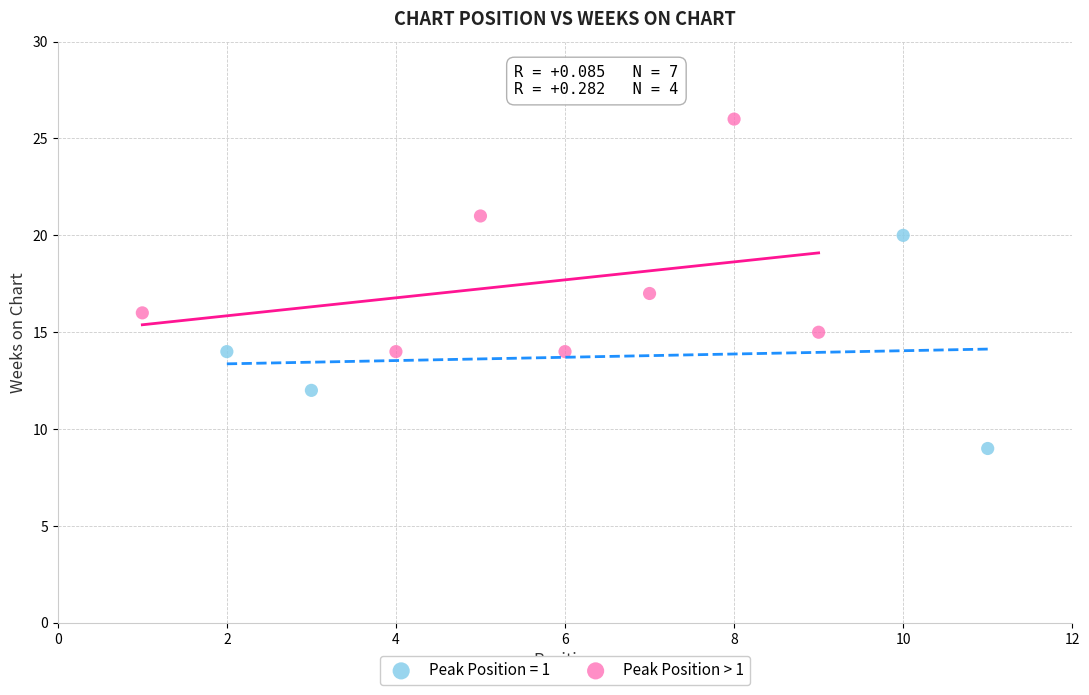

Which series reaches the maximum Y coordinate?

Peak Position = 1